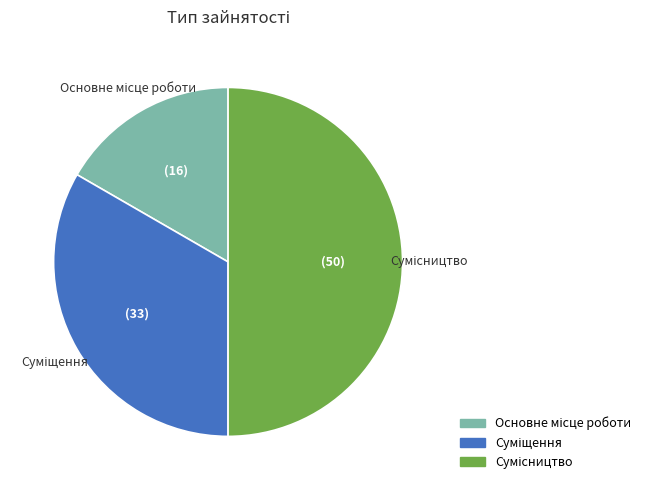

What portion of the pie excludes Основне місце роботи?

83.3%